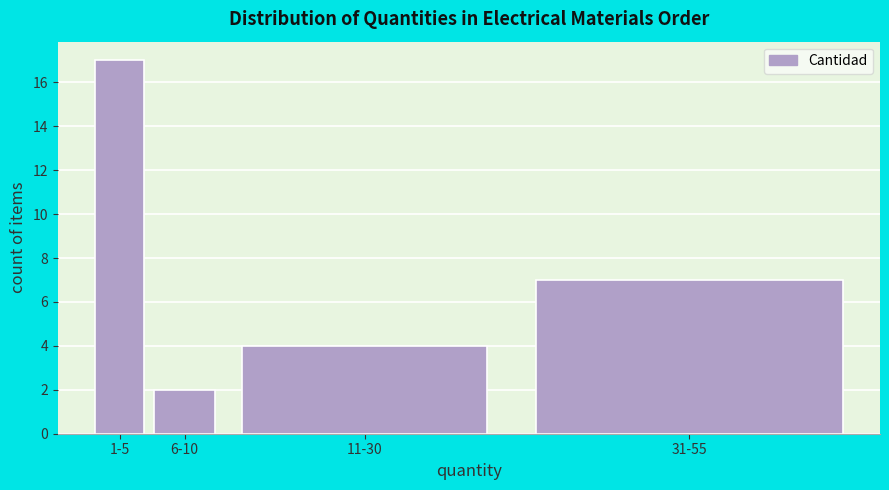

Reading left to right, transcribe all the data shown in this chart.

1-5=17	6-10=2	11-30=4	31-55=7